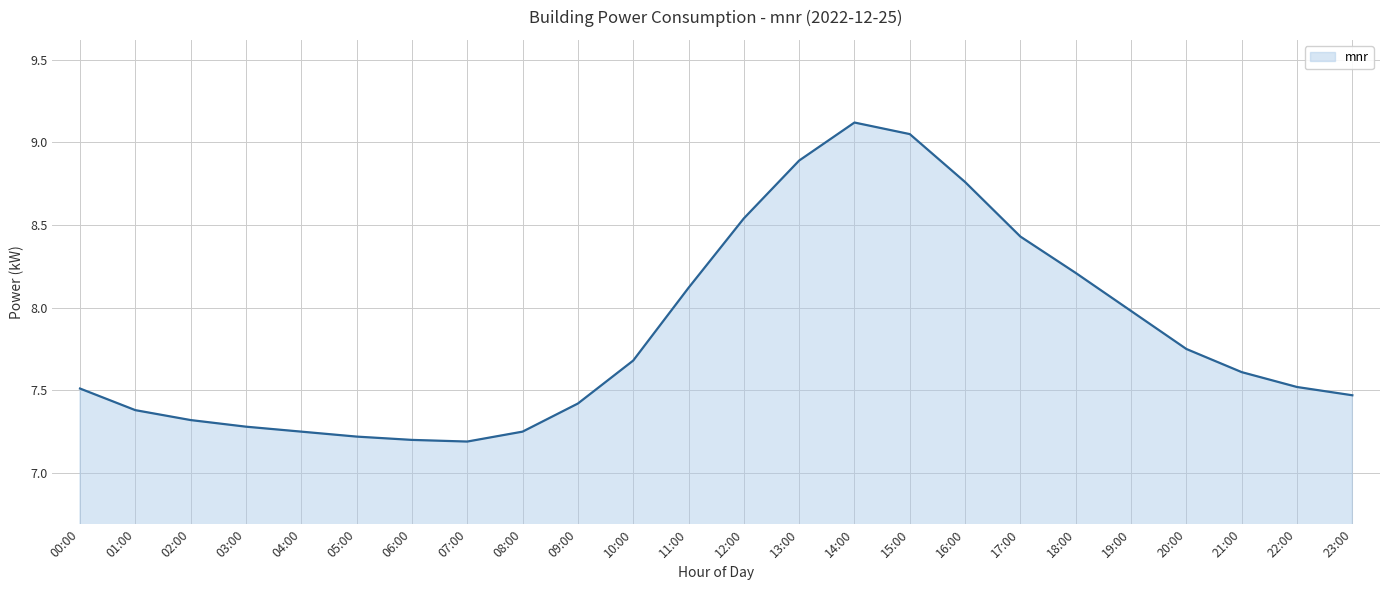

Between 01:00 and 12:00, which is larger?

12:00